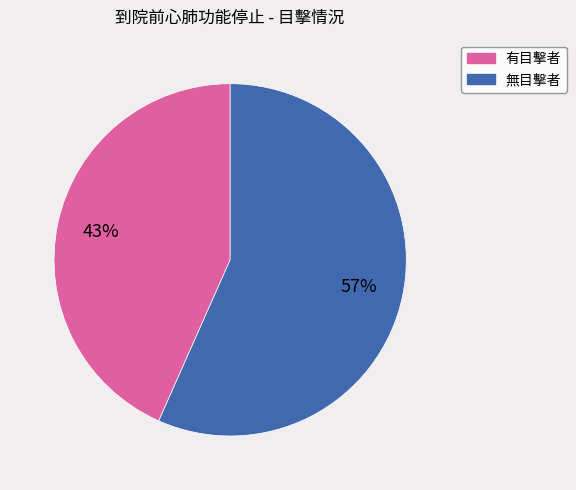

To the nearest percent, what is the average slice percentage?

50%